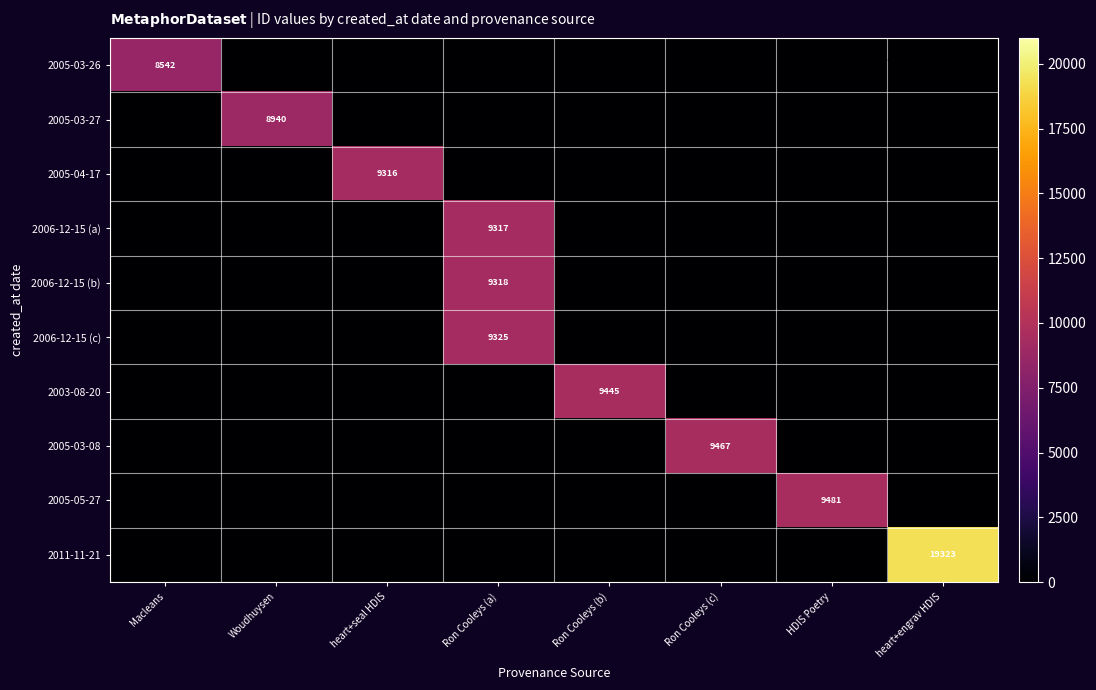

Is it true that 2003-08-20 equals 0 at HDIS Poetry?

True